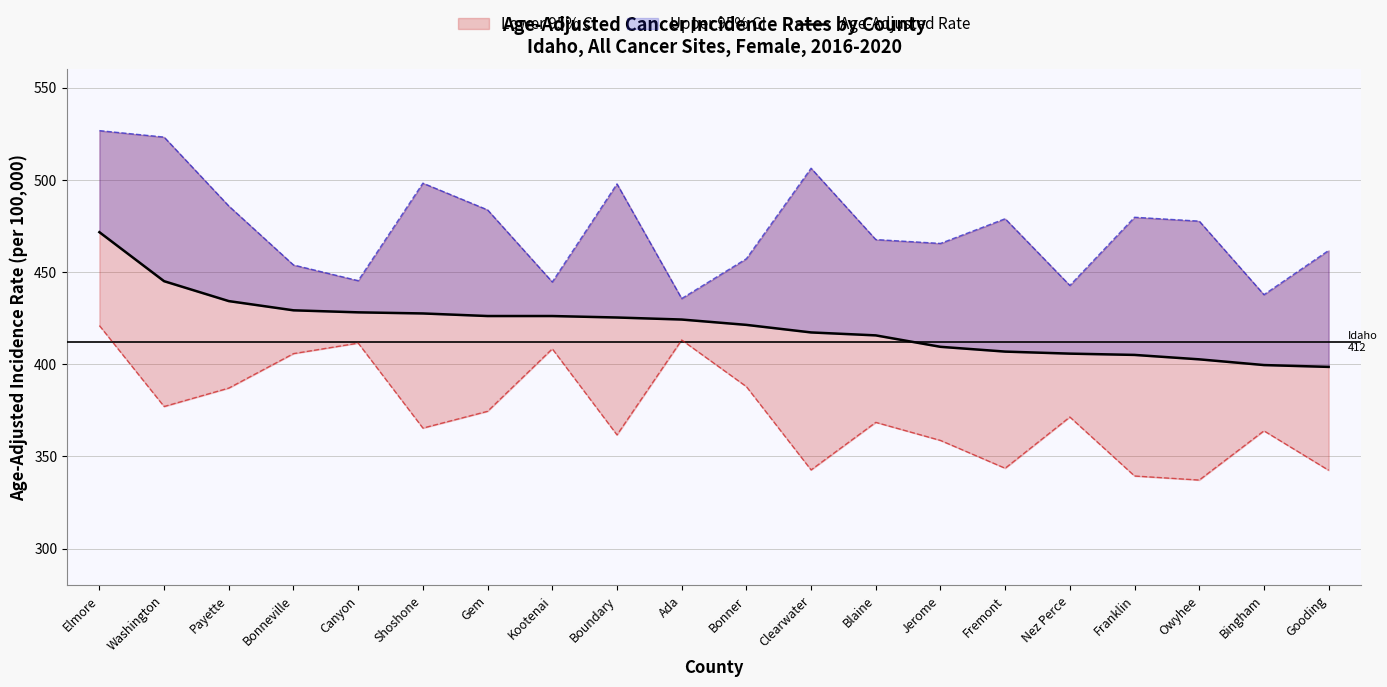

Reading right to left, transcribe all the data shown in this chart.

Gooding=398.6	Bingham=399.6	Owyhee=402.7	Franklin=405.1	Nez Perce=405.8	Fremont=406.9	Jerome=409.5	Blaine=415.7	Clearwater=417.3	Bonner=421.4	Ada=424.3	Boundary=425.4	Kootenai=426.2	Gem=426.2	Shoshone=427.6	Canyon=428.2	Bonneville=429.3	Payette=434.3	Washington=445.1	Elmore=471.7